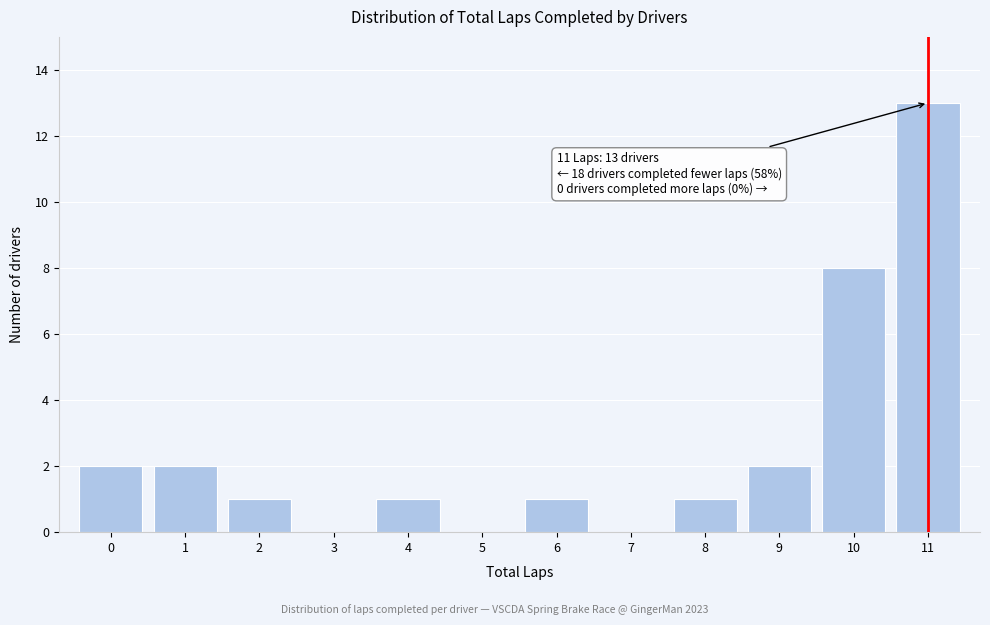

Over which range of the x-axis is the bar tallest?

10.5 to 11.5